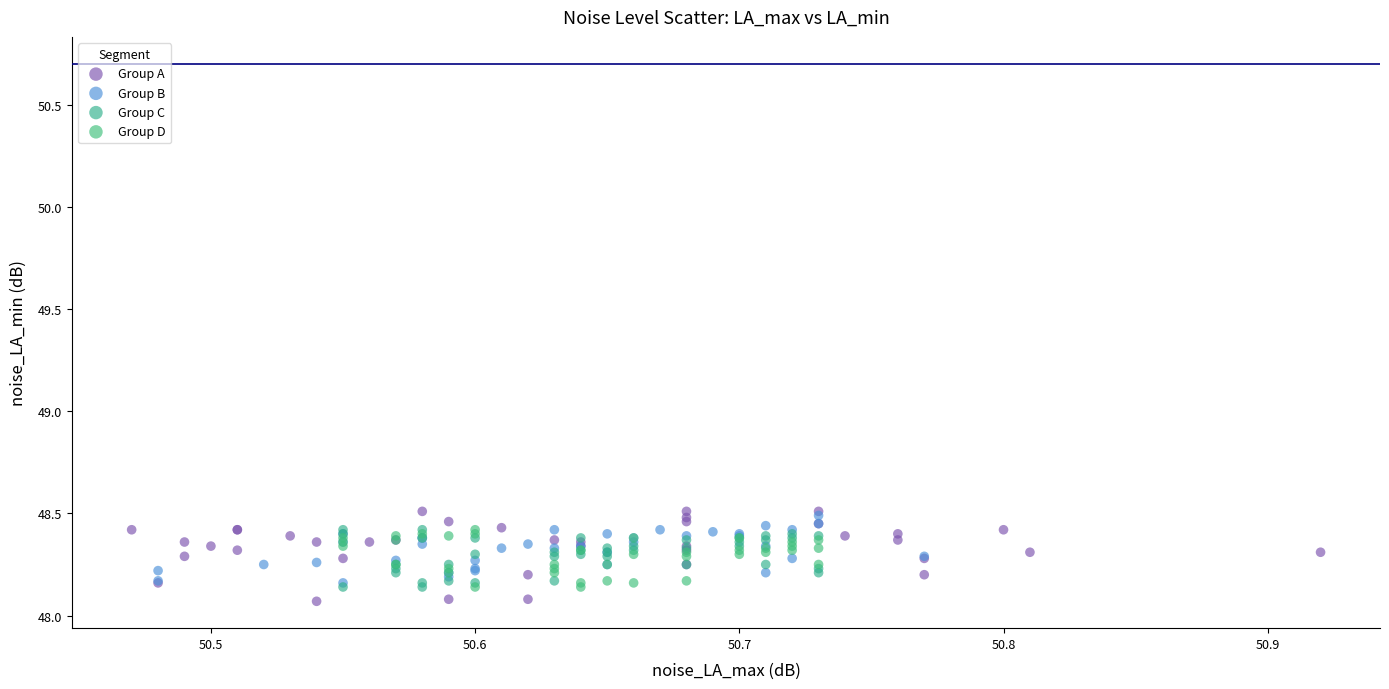

Which series has the largest Y range (max minus min)?

Group A